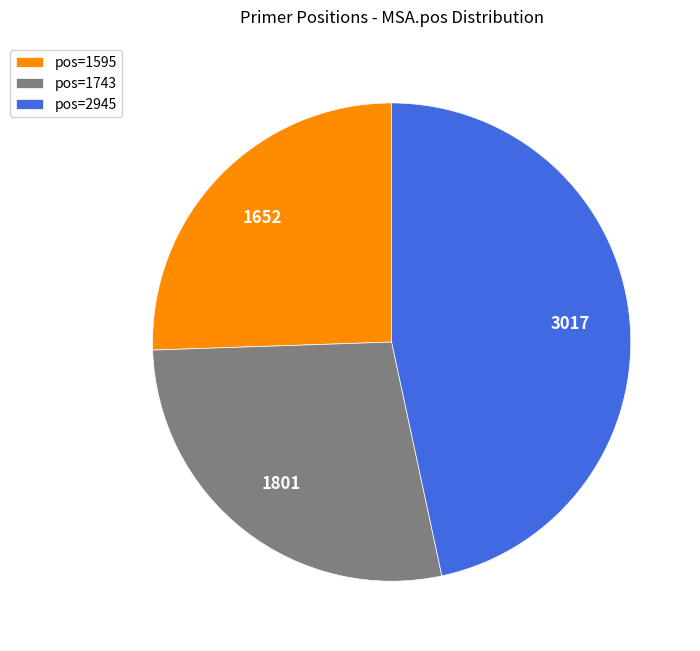

Is there a majority slice in this chart?

No